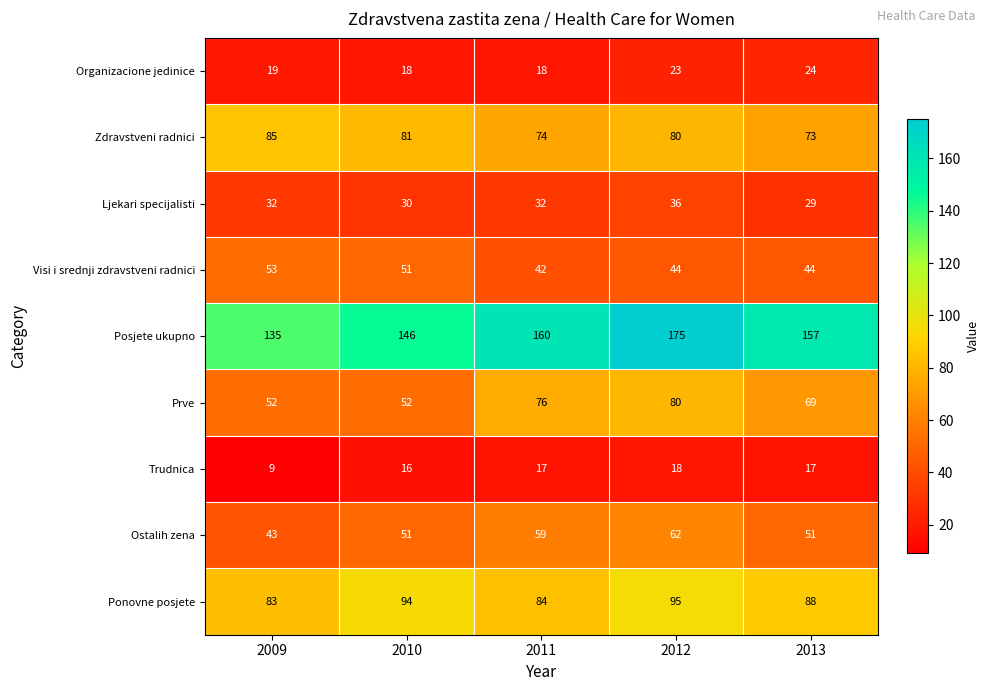

True or false: Ostalih zena has a value of 59 at 2011.

True